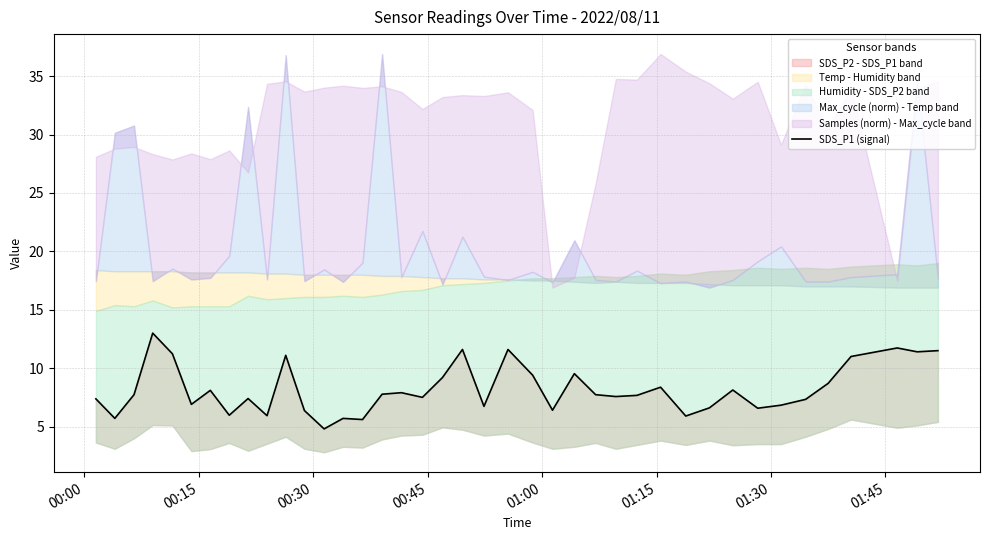

What is the smallest value displayed?

4.8